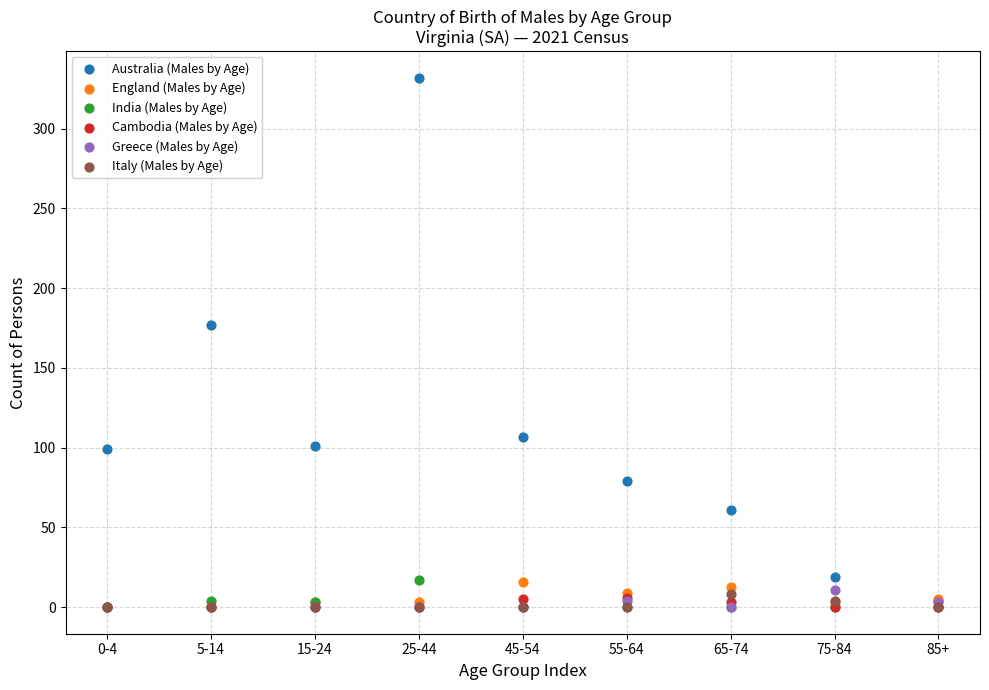

In the Australia (Males by Age) series, what Y value is closest to 168?

177